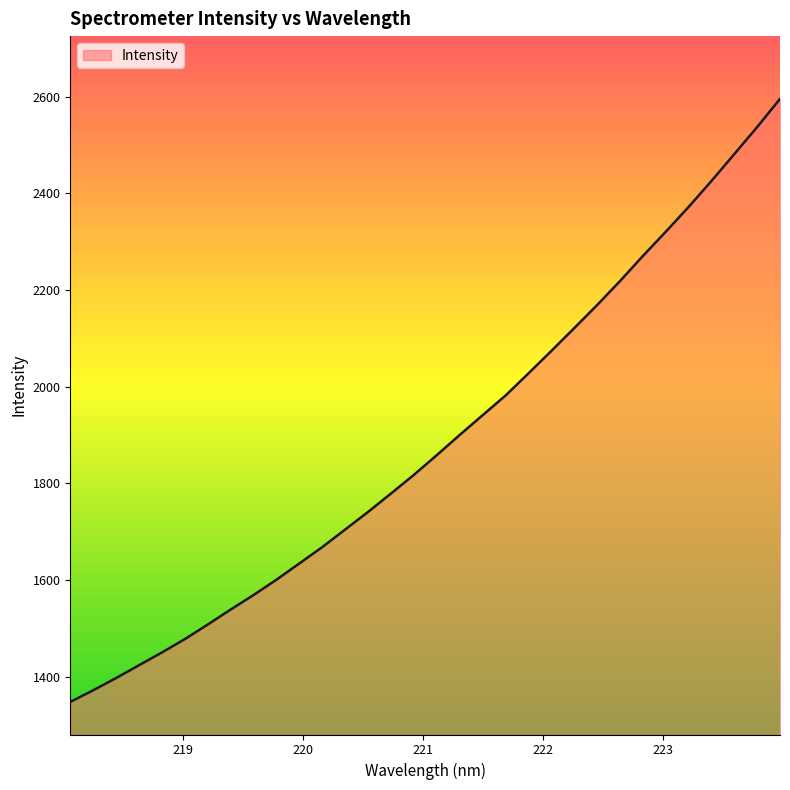

How many distinct data groups are displayed?

1